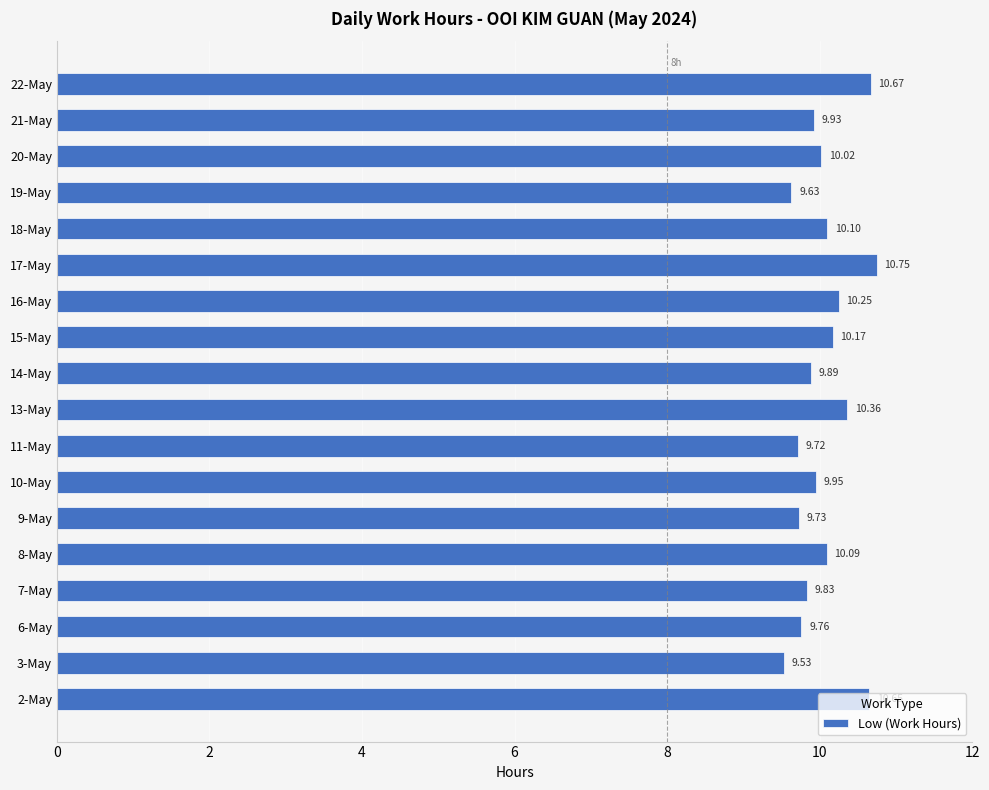

Which has a higher value, 18-May or 3-May?

18-May